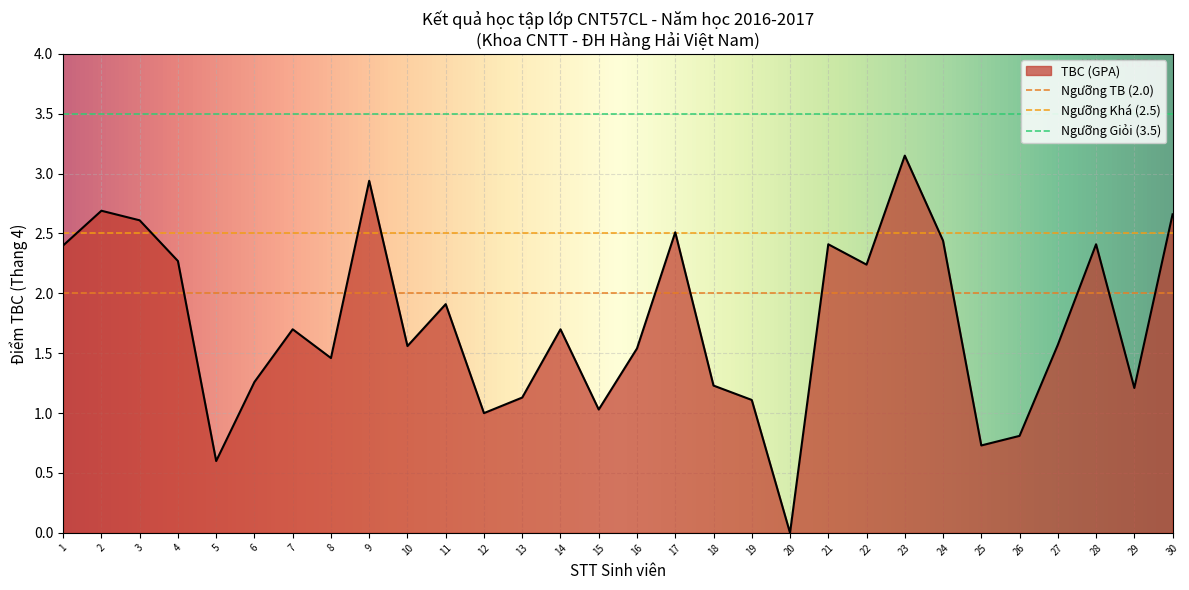

Does the chart display data point markers on the line(s)?

No